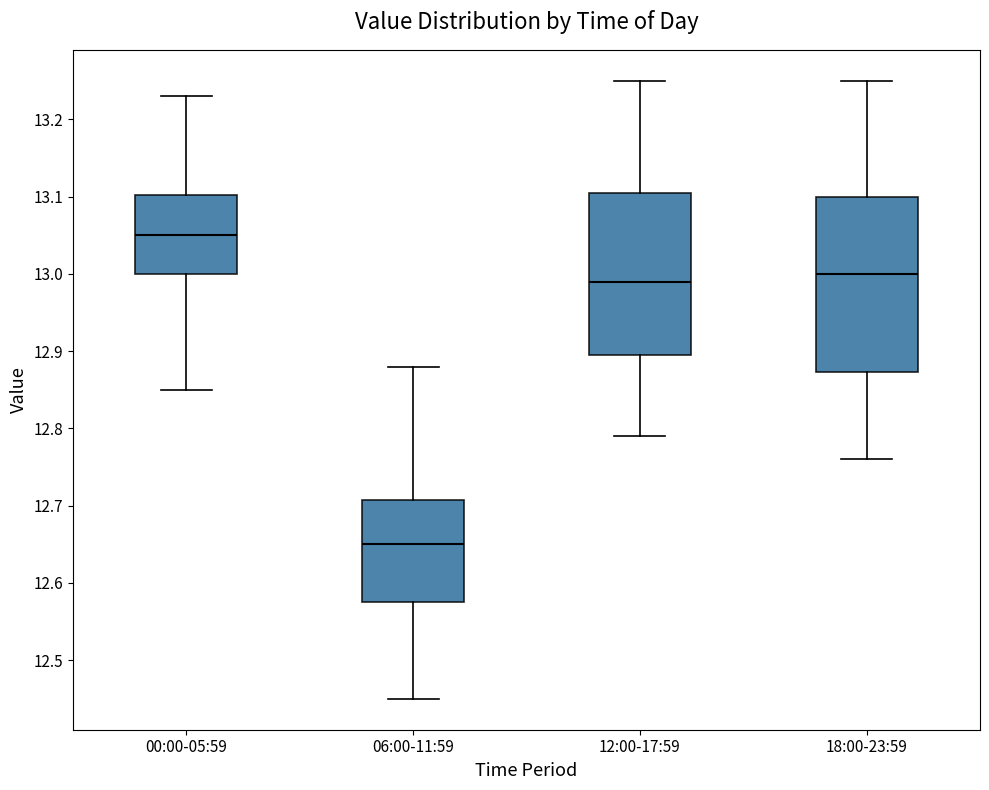

Where is the lower edge of the box for 00:00-05:59 on the y-axis? The values are not printed on the chart, so give them approximately, as read against the axis.

13.00